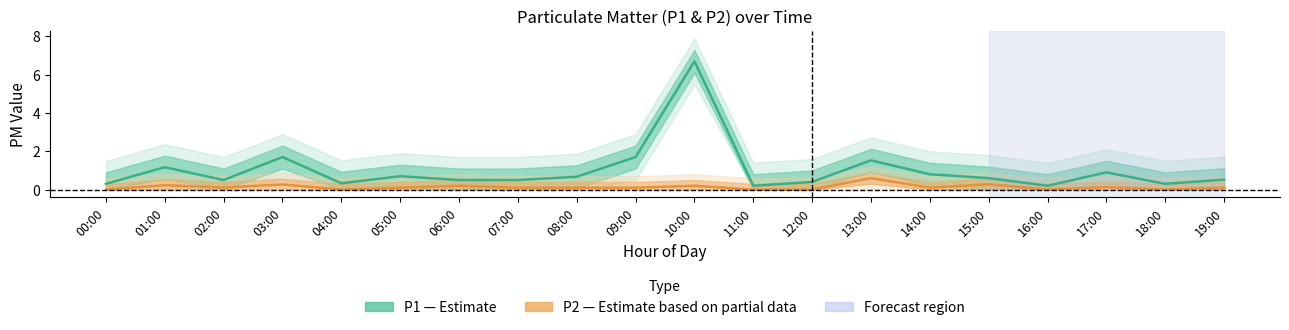

Rank the series at 09:00 from highest to lowest value.

P1 (Estimate), P2 (Estimate based on partial data)